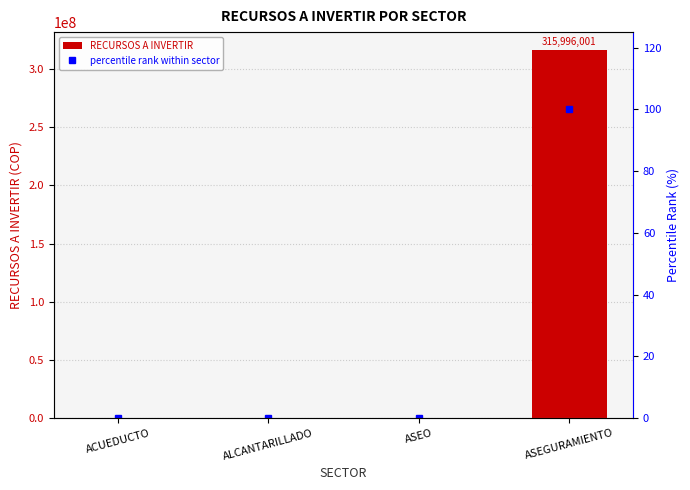

Are the bars horizontal?

No